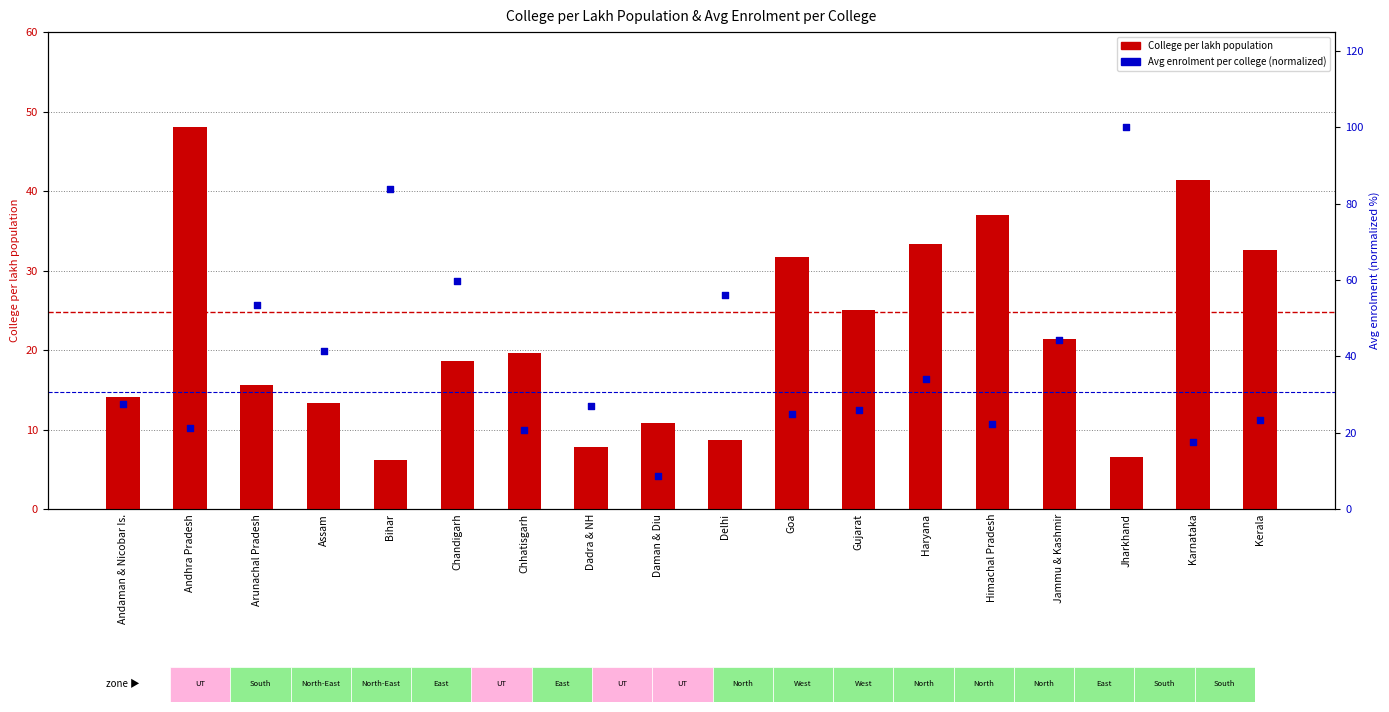

Which series has the largest total across all categories?

Avg enrolment per college (normalized)